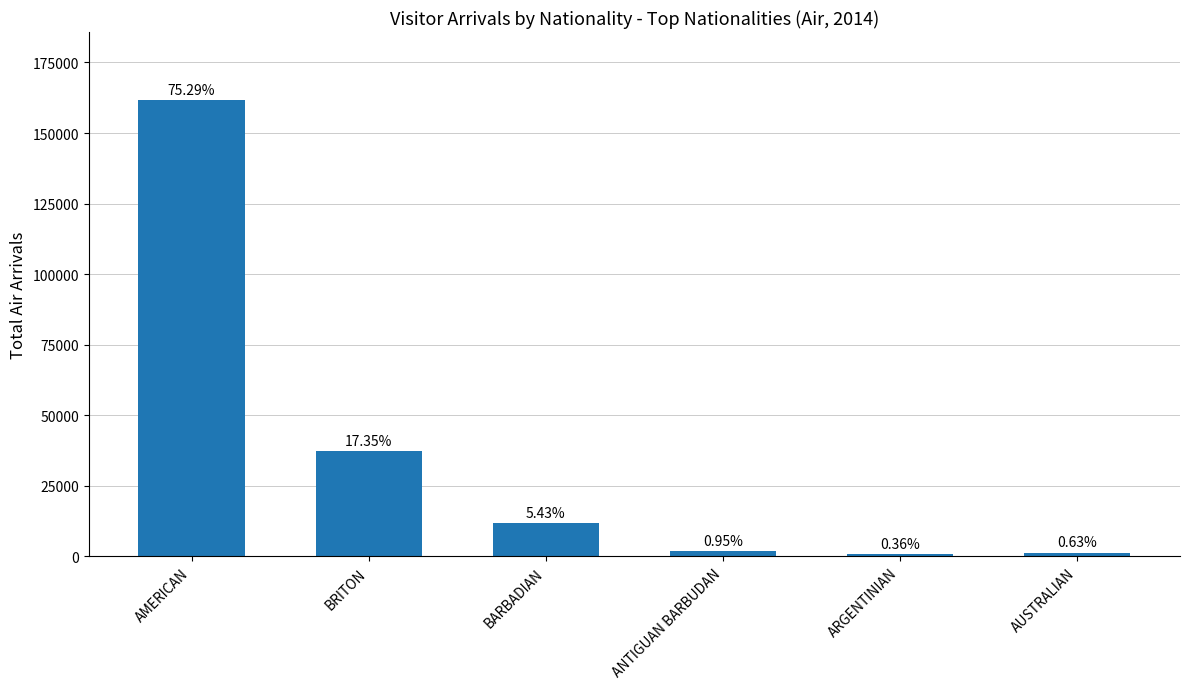

List the labels in order of value, largest first.

AMERICAN, BRITON, BARBADIAN, ANTIGUAN BARBUDAN, AUSTRALIAN, ARGENTINIAN